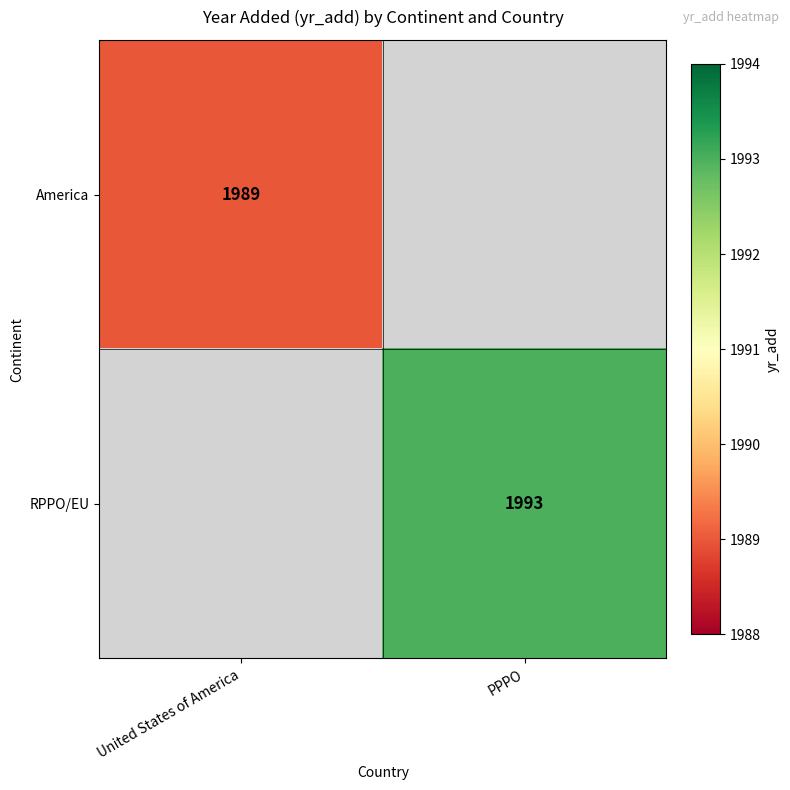

The value of America at United States of America is 1989. True or false?

True